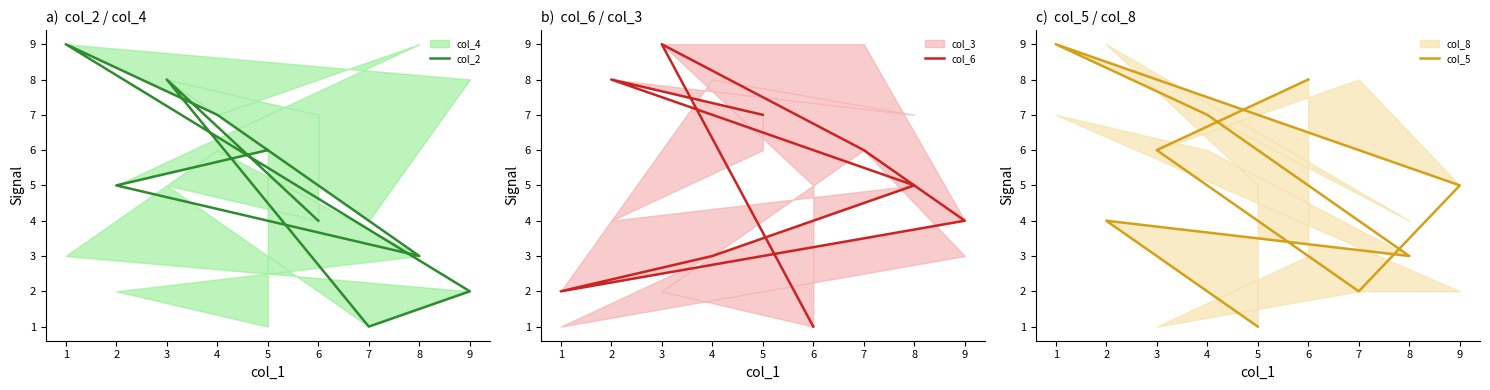

At which category is the sum across all series the highest?

3